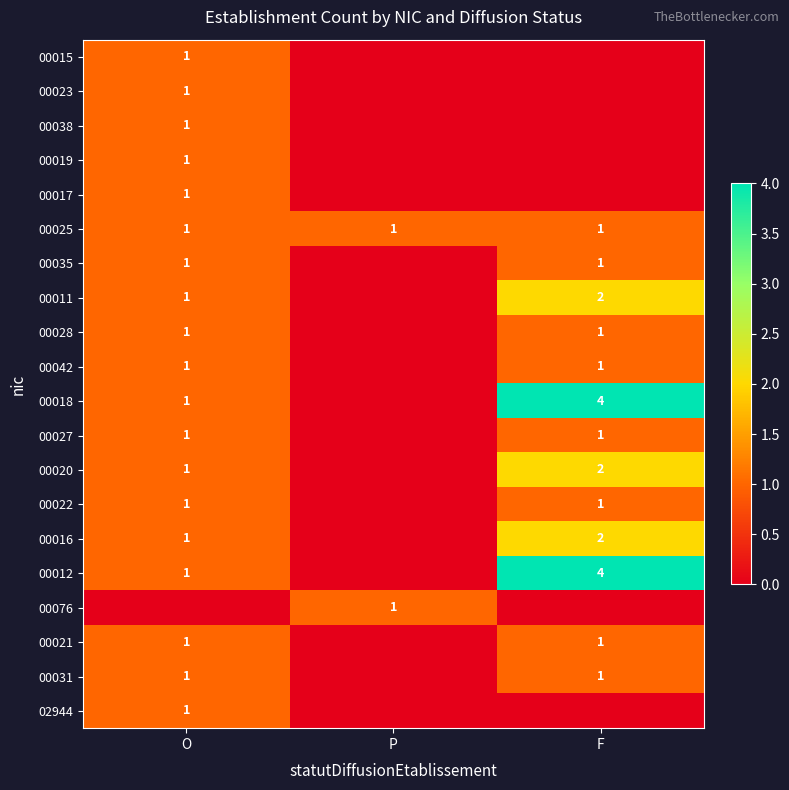

At which category is the sum across all series the highest?

F